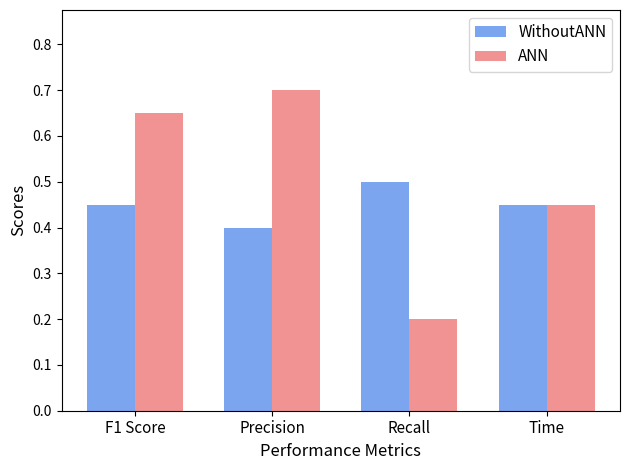

Rank the series at F1 Score from highest to lowest value.

ANN, WithoutANN